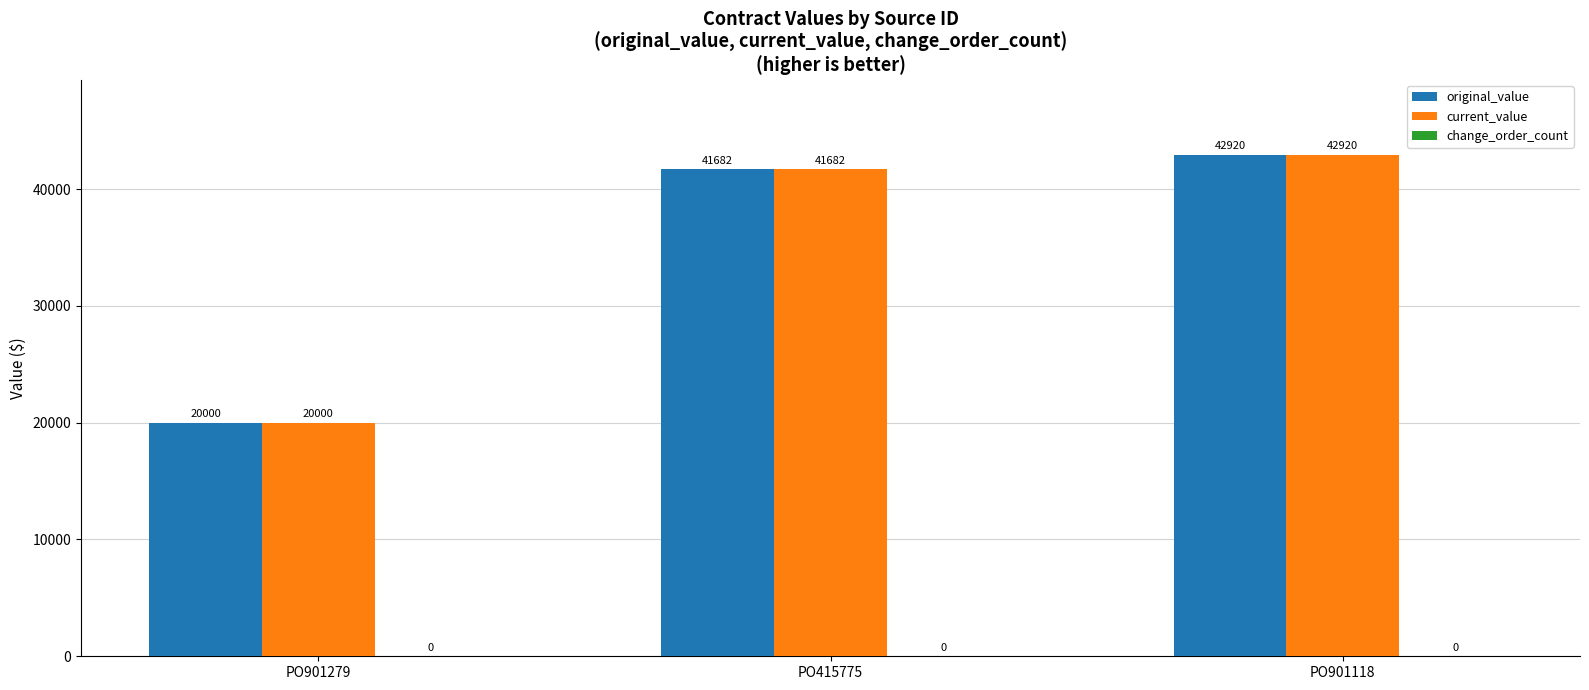

Is the value of original_value at PO901279 greater than the value of current_value at PO901118?

No